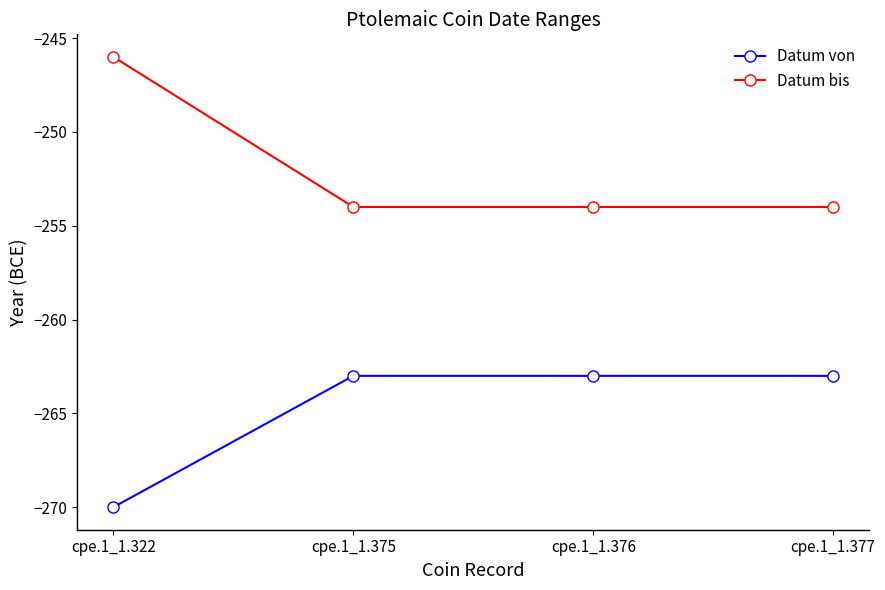

The value of Datum bis at cpe.1_1.322 is -357. True or false?

False